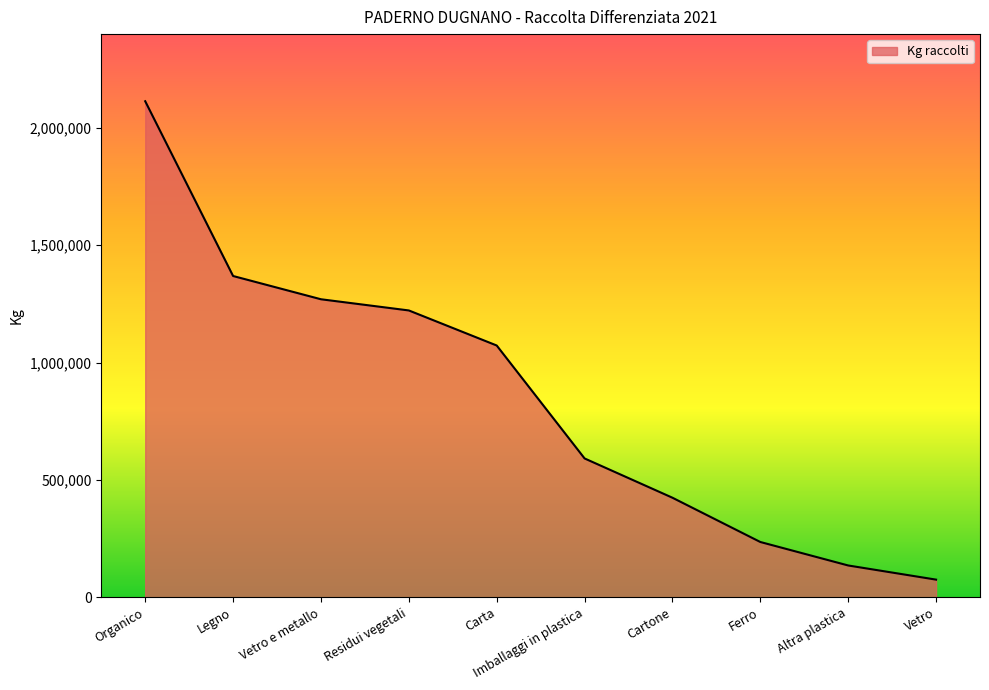

List the labels in order of value, smallest first.

Vetro, Altra plastica, Ferro, Cartone, Imballaggi in plastica, Carta, Residui vegetali, Vetro e metallo, Legno, Organico